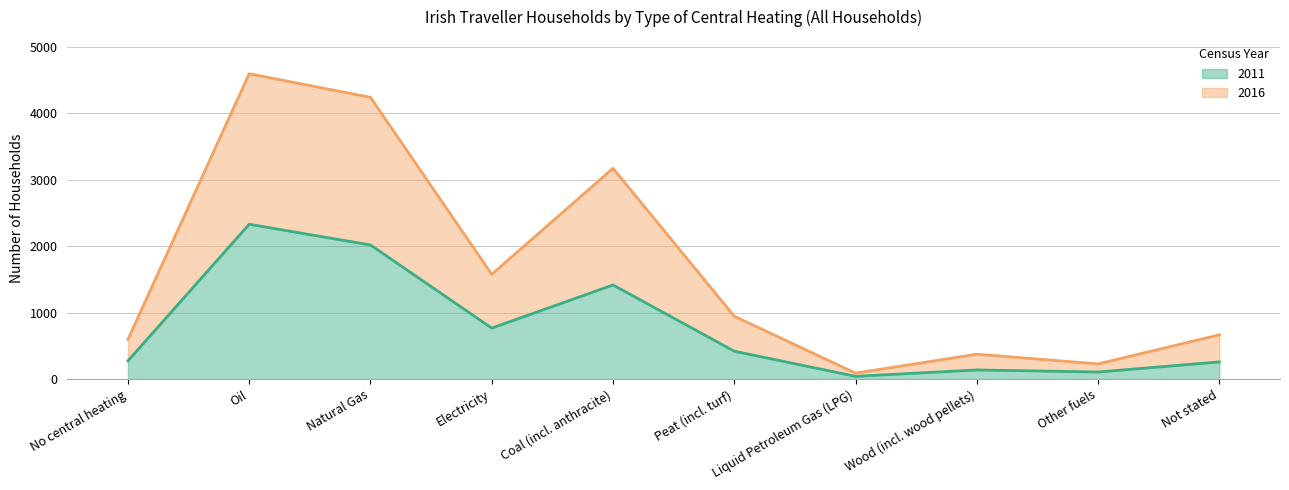

What is the minimum value shown in the chart?

41